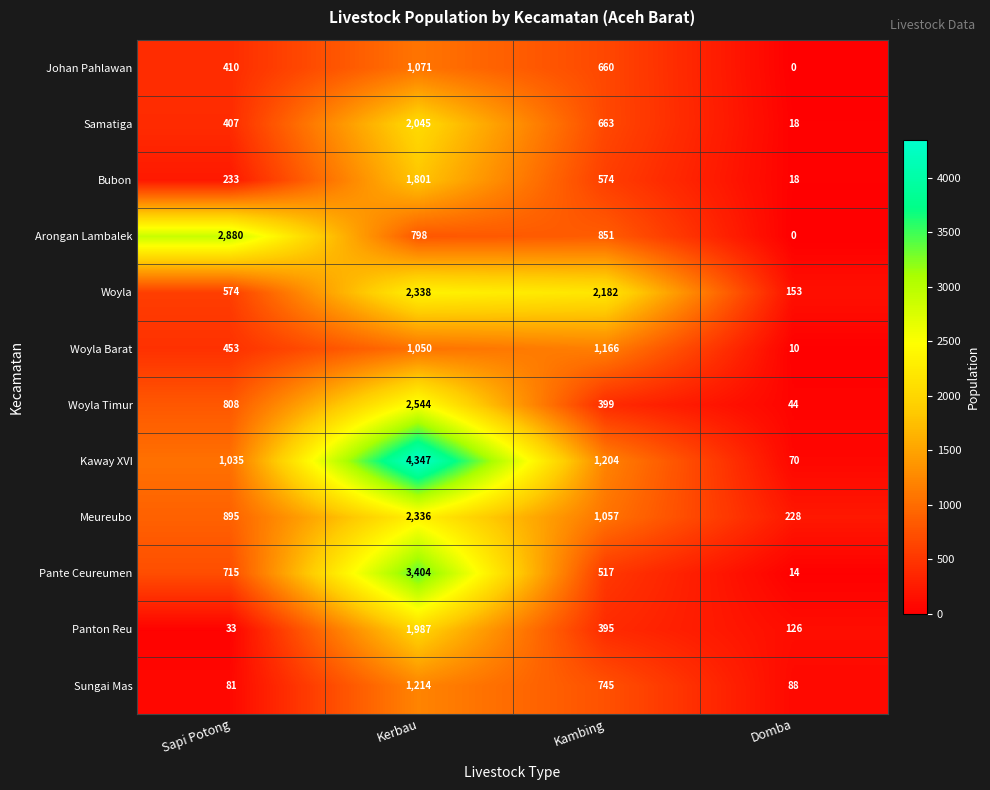

How many categories are shown in the chart?

4